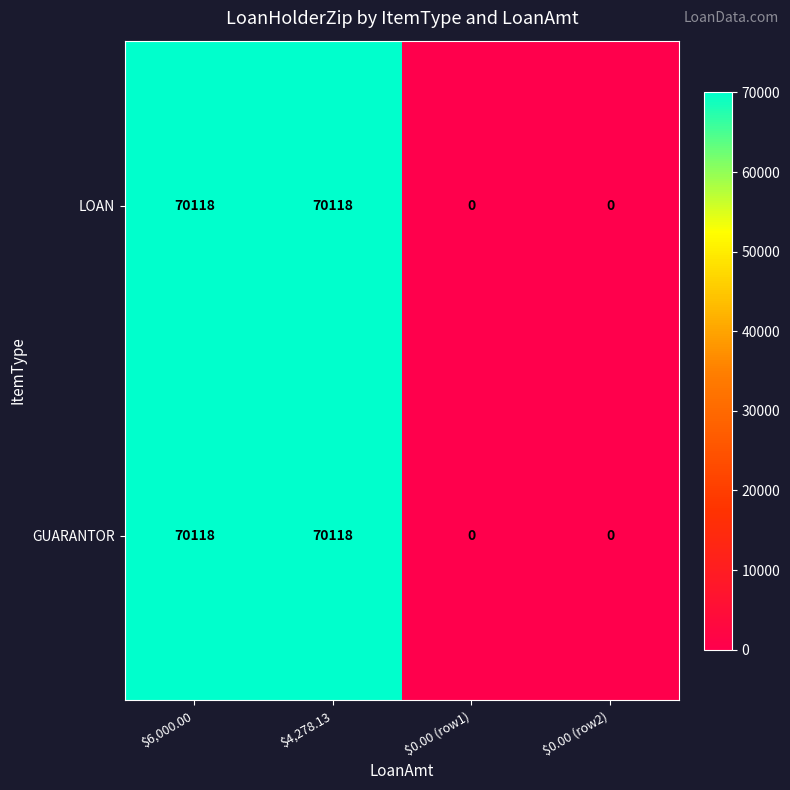

The value of LOAN at $4,278.13 is 122732. True or false?

False